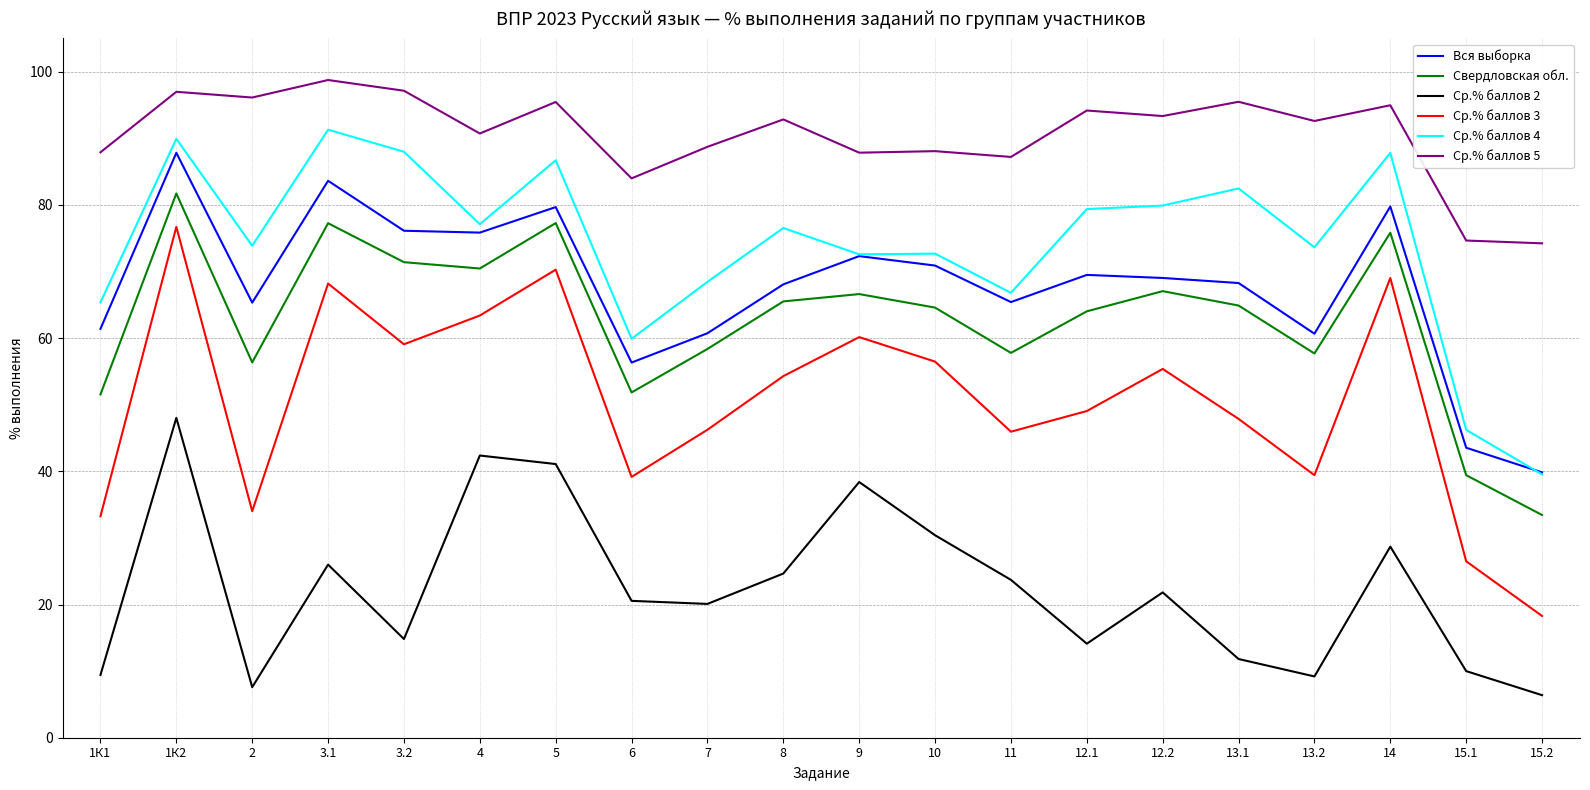

What position from the right is 3.1?

17